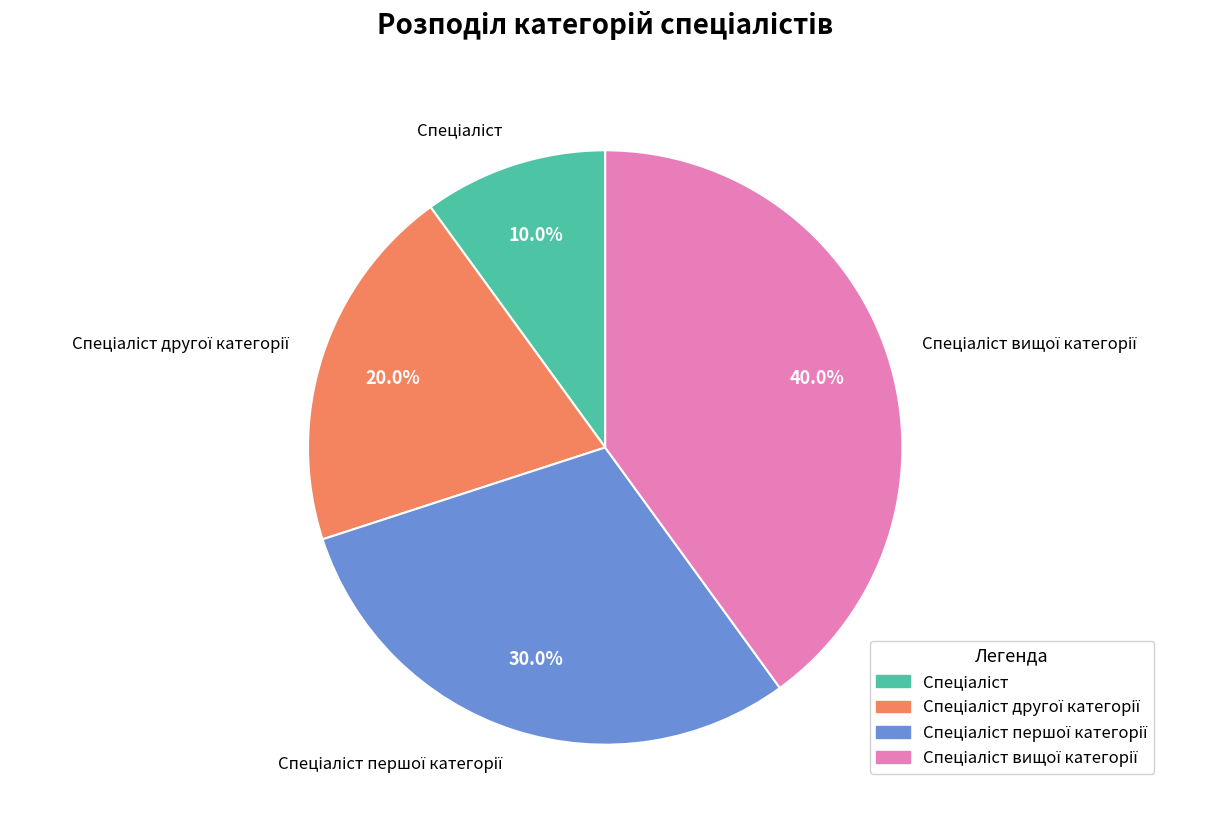

Is there any slice that represents more than half of the pie?

No